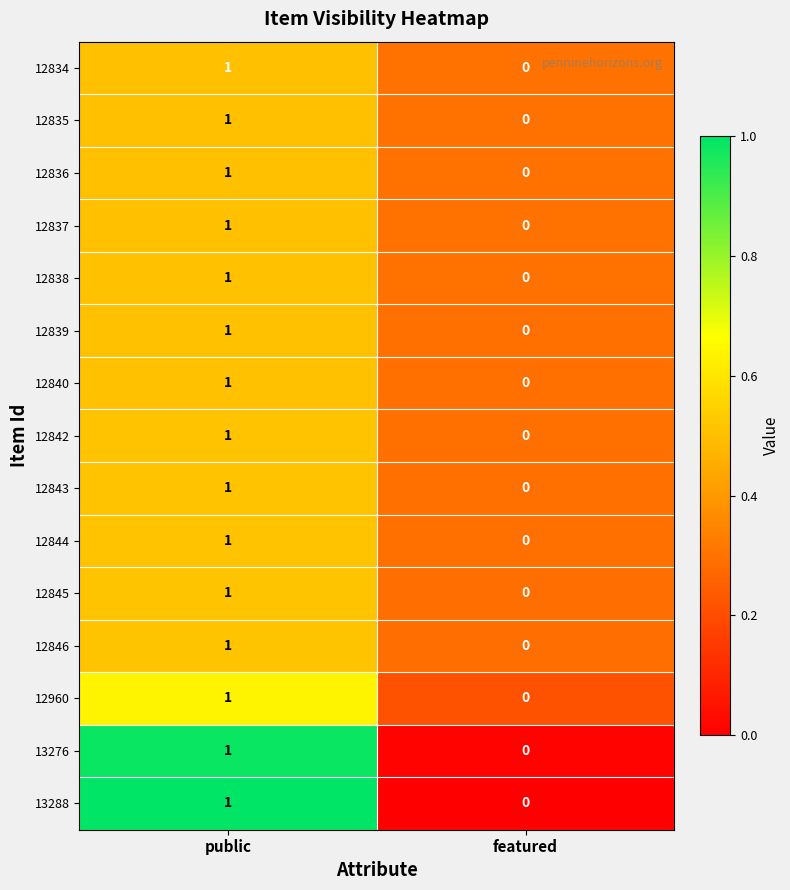

Where is 12842 nearest to the value 0?

featured